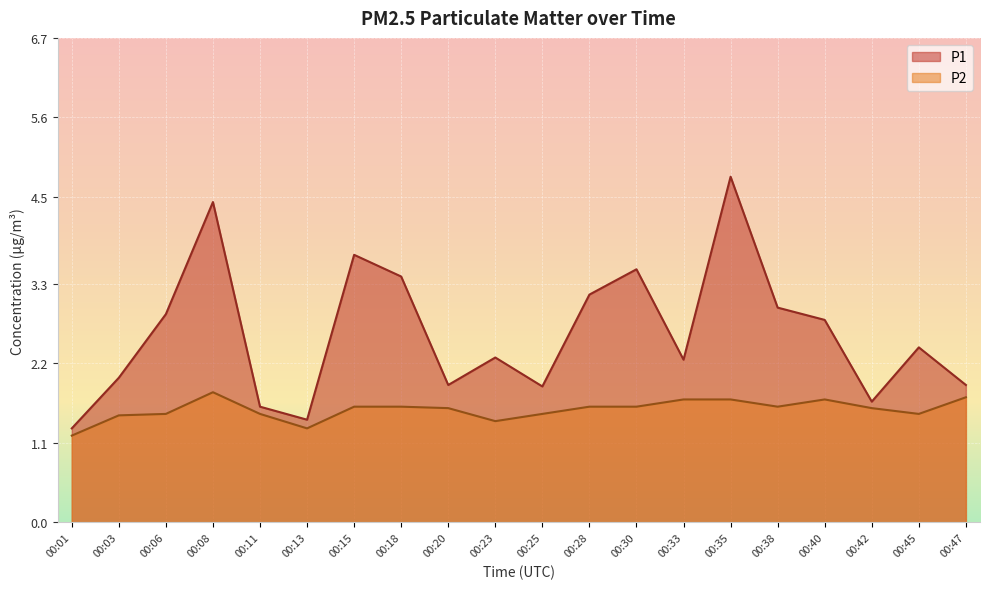

At which category does the chart reach its peak across all series?

00:35